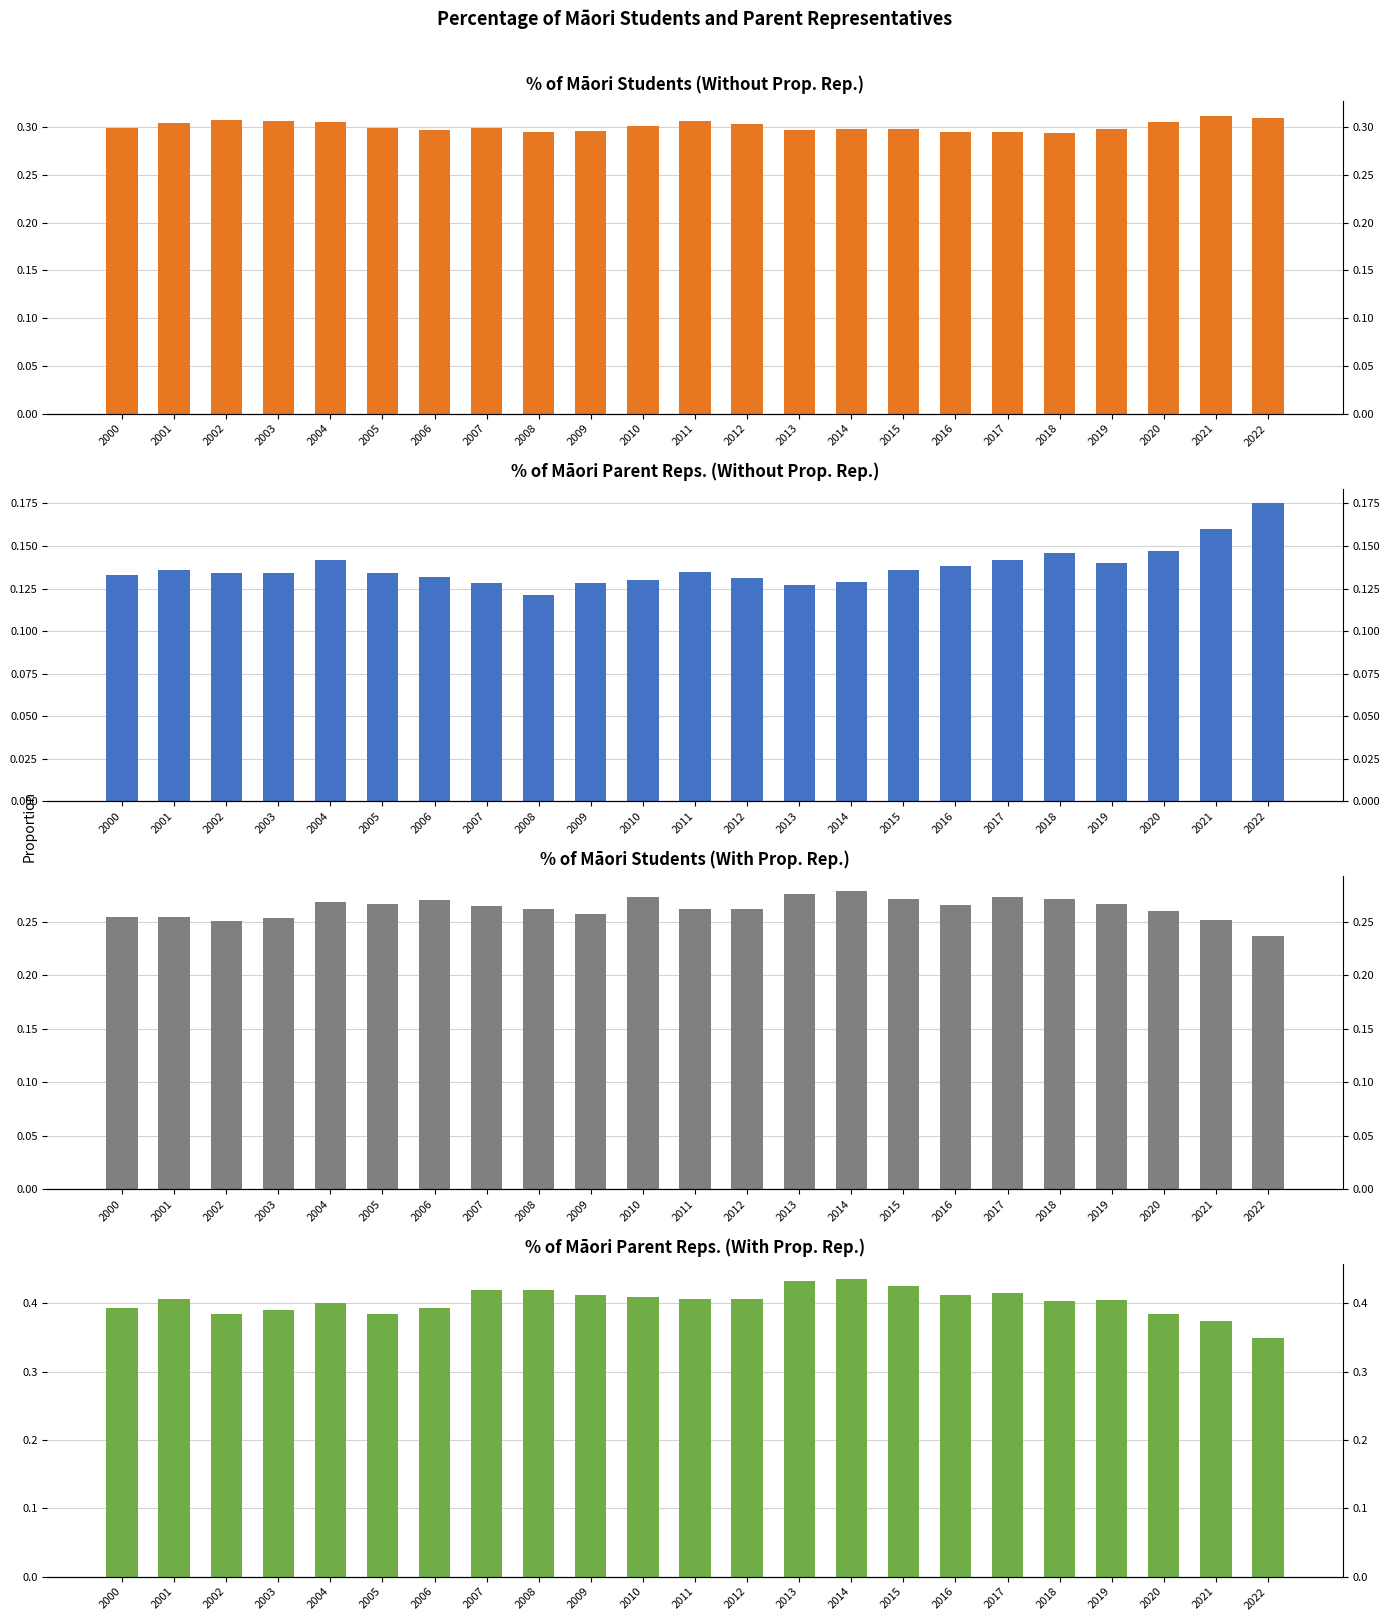

Reading left to right, extract all data points from this chart.

% of Māori students (without prop. rep.): 0.3	0.3	0.3	0.3	0.3	0.3	0.3	0.3	0.3	0.3	0.3	0.3	0.3	0.3	0.3	0.3	0.3	0.3	0.3	0.3	0.3	0.3	0.3
% of Māori parent reps. (without prop. rep.): 0.1	0.1	0.1	0.1	0.1	0.1	0.1	0.1	0.1	0.1	0.1	0.1	0.1	0.1	0.1	0.1	0.1	0.1	0.1	0.1	0.1	0.2	0.2
% of Māori students (with prop. rep.): 0.3	0.3	0.3	0.3	0.3	0.3	0.3	0.3	0.3	0.3	0.3	0.3	0.3	0.3	0.3	0.3	0.3	0.3	0.3	0.3	0.3	0.3	0.2
% of Māori parent reps. (with prop. rep.): 0.4	0.4	0.4	0.4	0.4	0.4	0.4	0.4	0.4	0.4	0.4	0.4	0.4	0.4	0.4	0.4	0.4	0.4	0.4	0.4	0.4	0.4	0.3